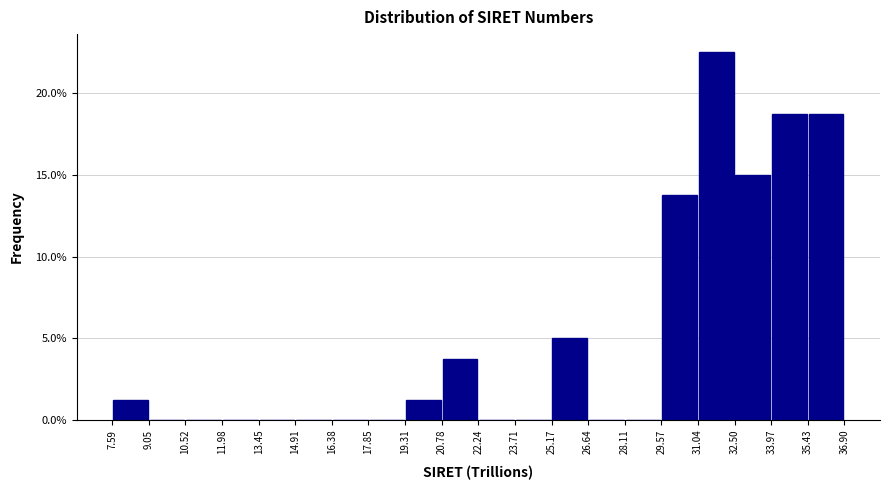

Reading left to right, transcribe this chart: for each bar, give the range it covers on the x-axis and its height. The values are not printed on the chart, so give them approximately, as read against the axis.

7.59 to 9.05: 1.5
9.05 to 10.52: 0
10.52 to 11.98: 0
11.98 to 13.45: 0
13.45 to 14.91: 0
14.91 to 16.38: 0
16.38 to 17.85: 0
17.85 to 19.31: 0
19.31 to 20.78: 1.5
20.78 to 22.24: 4.0
22.24 to 23.71: 0
23.71 to 25.17: 0
25.17 to 26.64: 5.0
26.64 to 28.11: 0
28.11 to 29.57: 0
29.57 to 31.04: 14.0
31.04 to 32.50: 22.5
32.50 to 33.97: 15.0
33.97 to 35.43: 19.0
35.43 to 36.90: 19.0